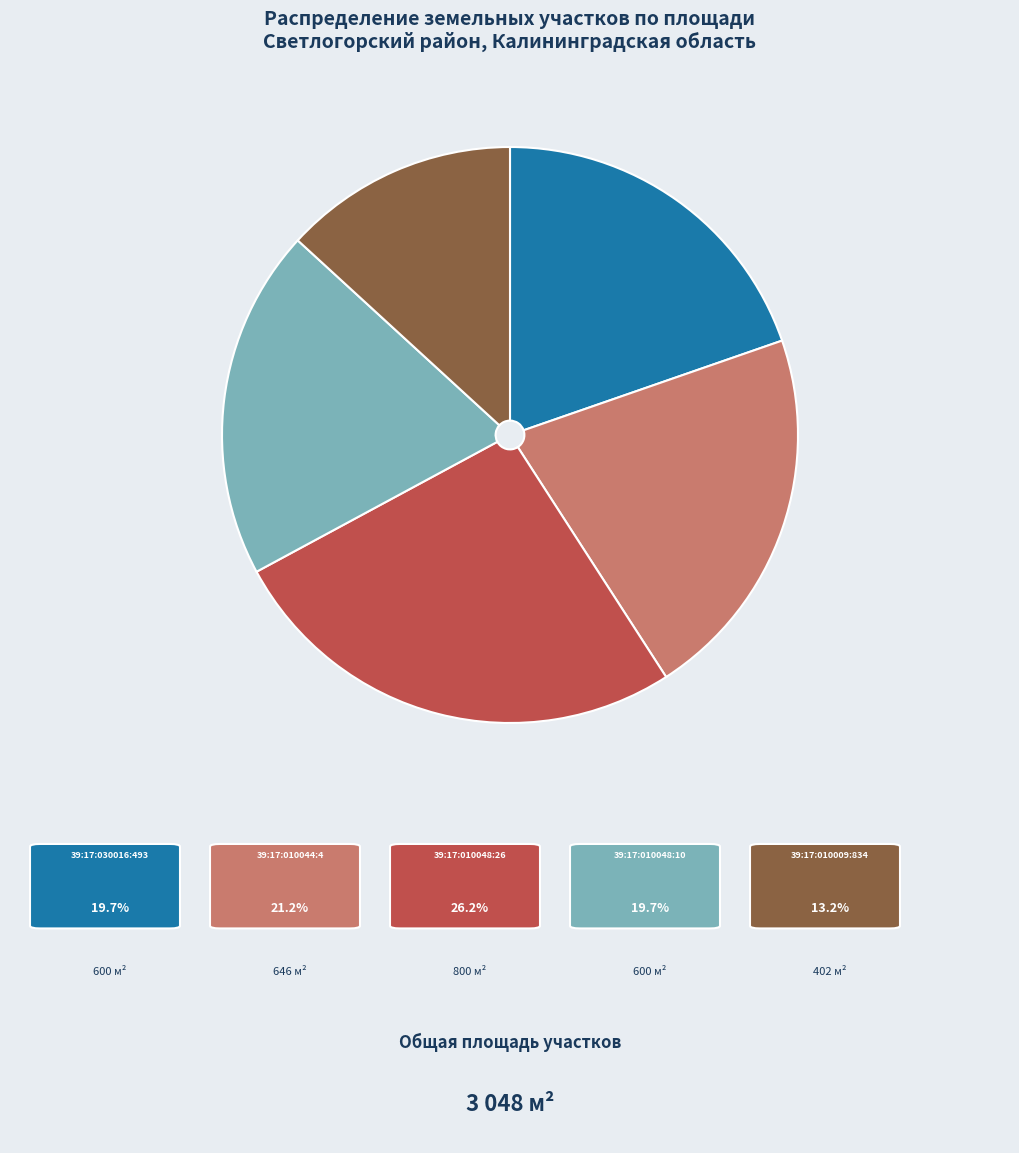

Is there any slice that represents more than half of the pie?

No